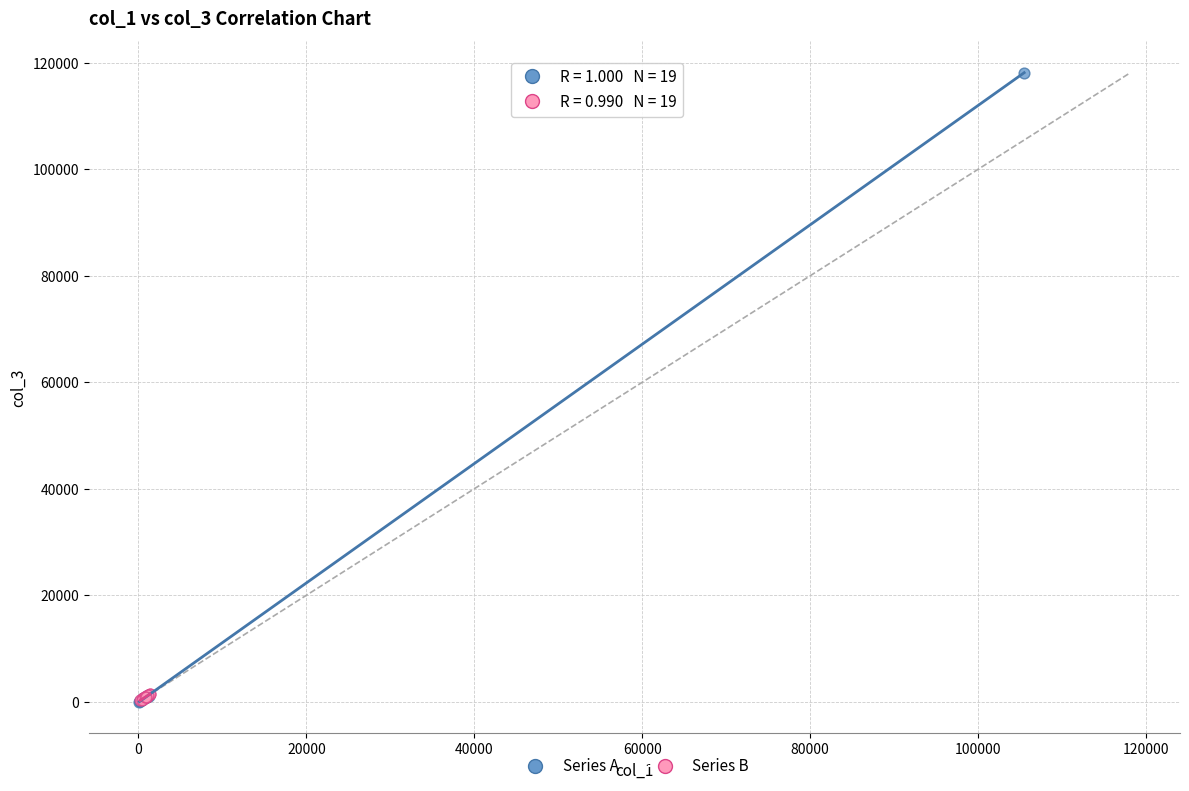

Which series has the widest spread of Y values?

Series A